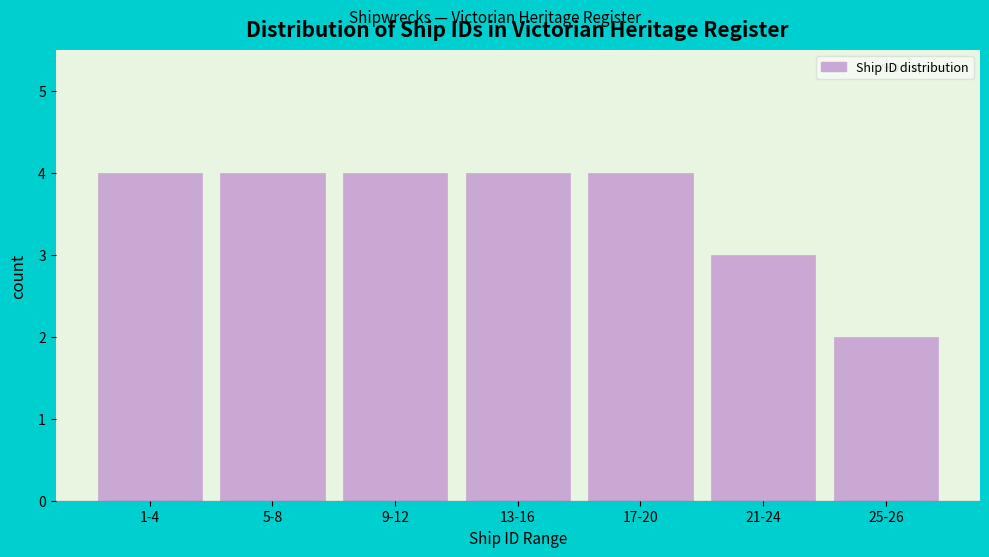

Reading right to left, transcribe all the data shown in this chart.

2	3	4	4	4	4	4